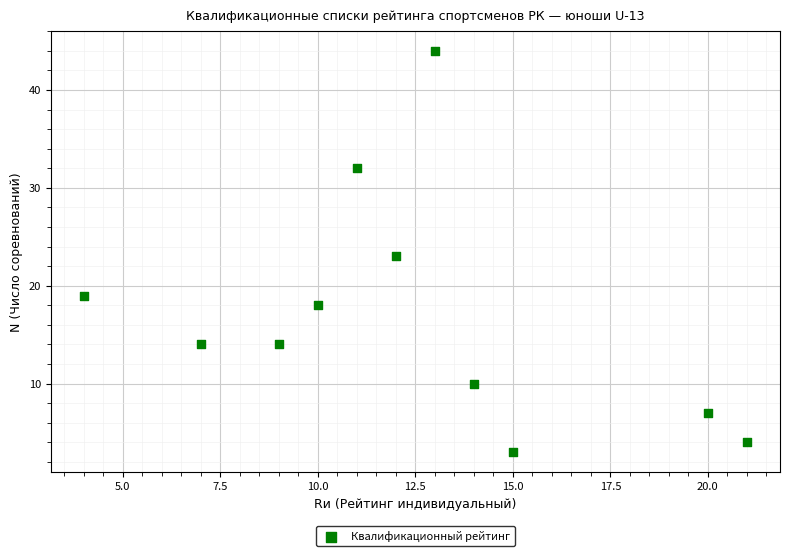

What is the average X value?

12